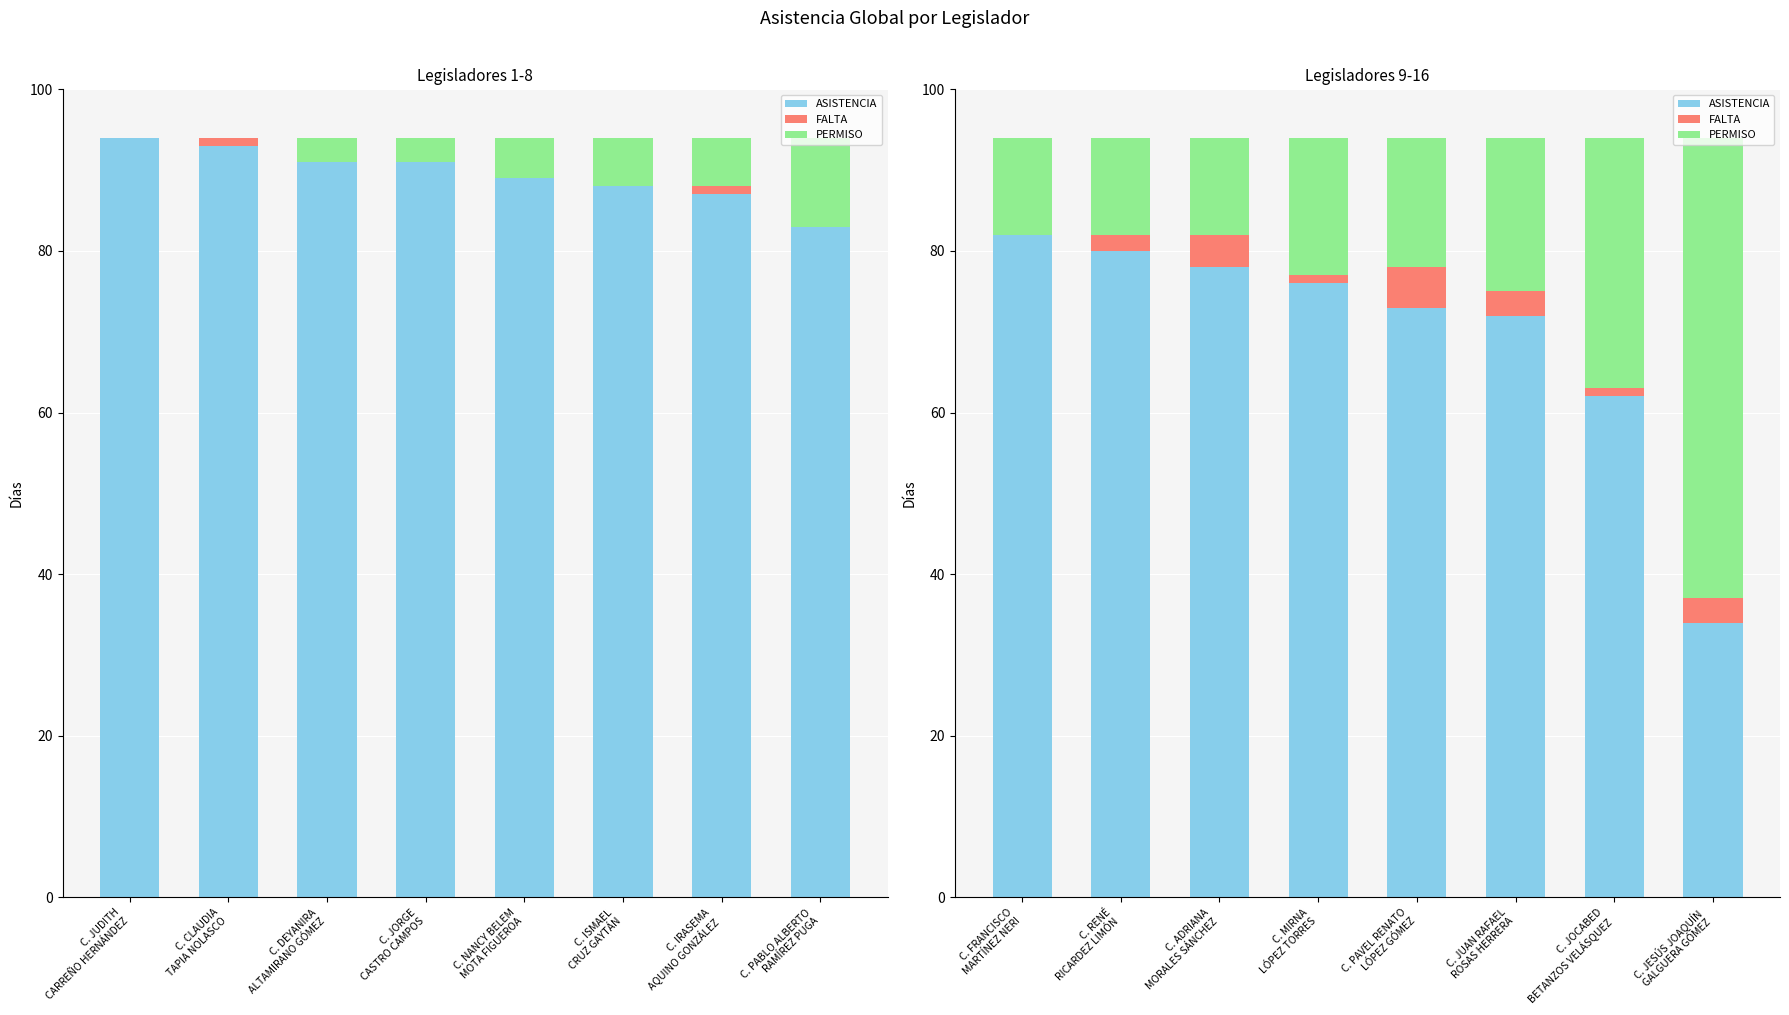

The value of ASISTENCIA at C. MIRNA LÓPEZ TORRES is 35. True or false?

False